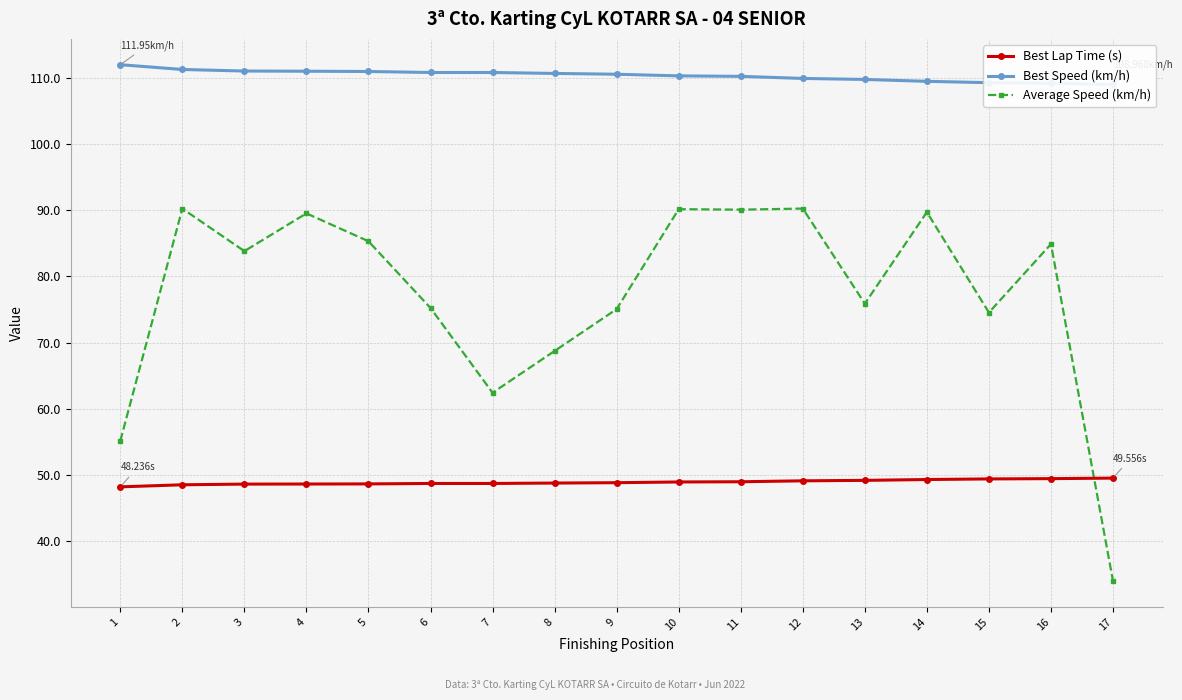

How many categories are shown in the chart?

17